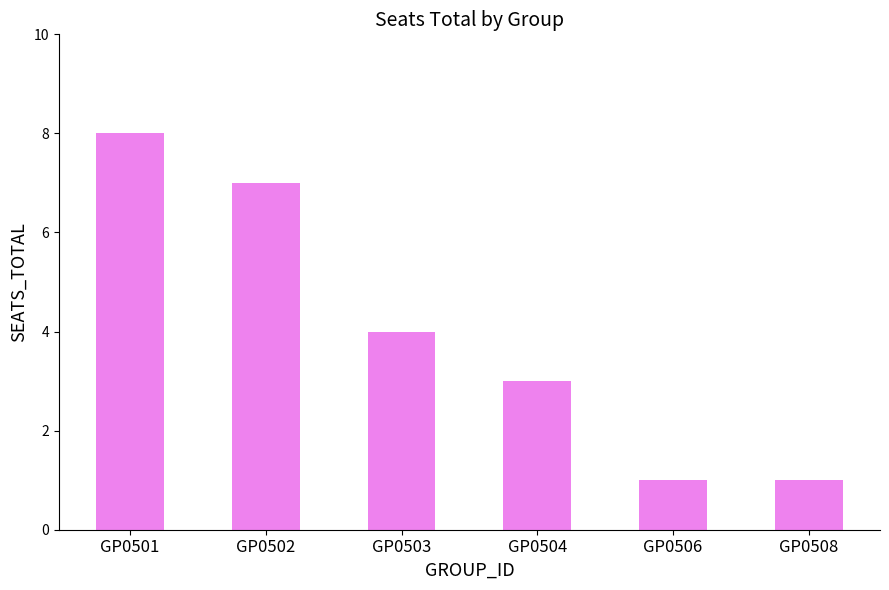

The chart shows a value of 0 at GP0506. True or false?

False